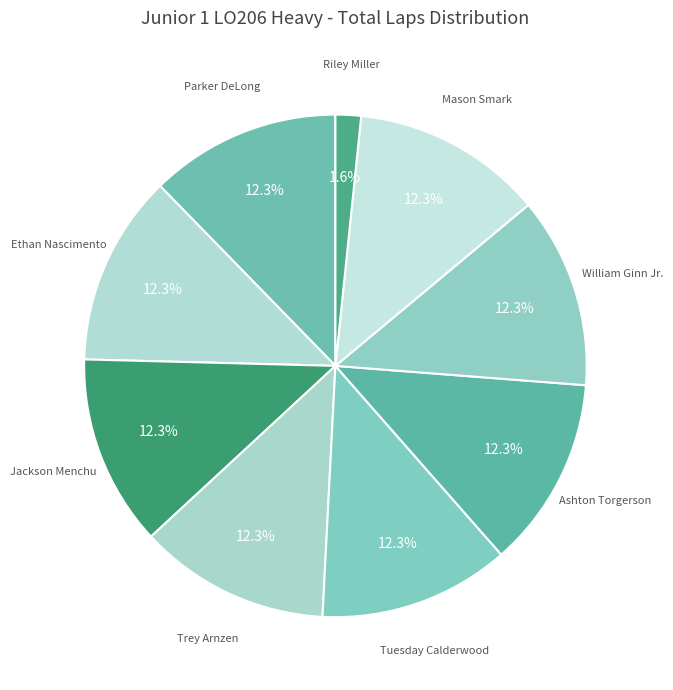

Does any single category account for the majority?

No